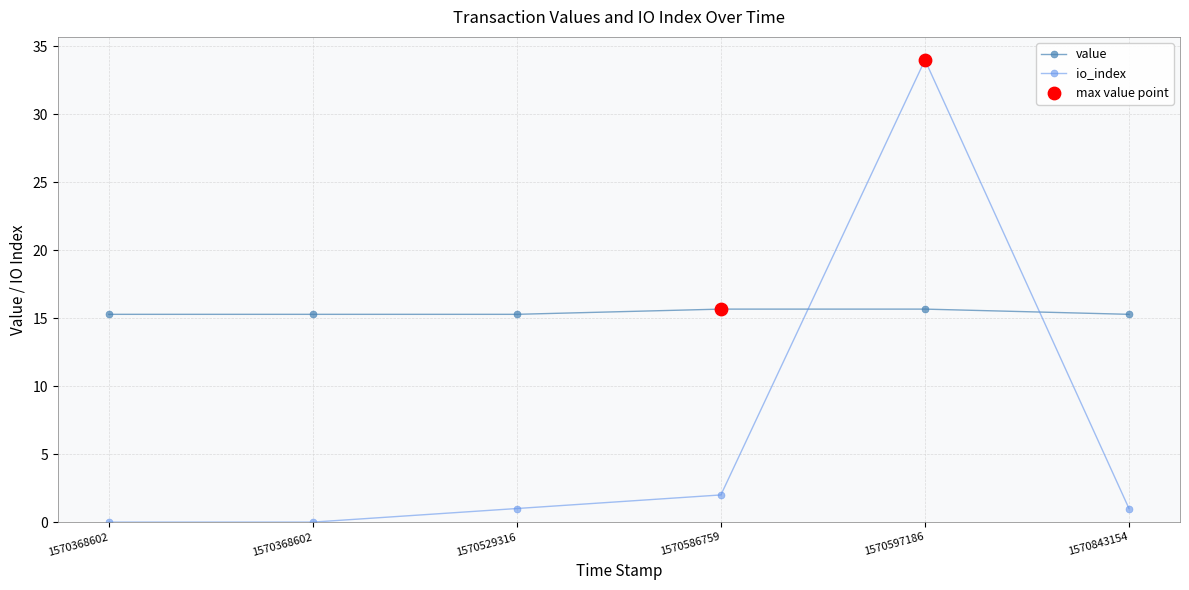

How many lines are shown in the chart?

2